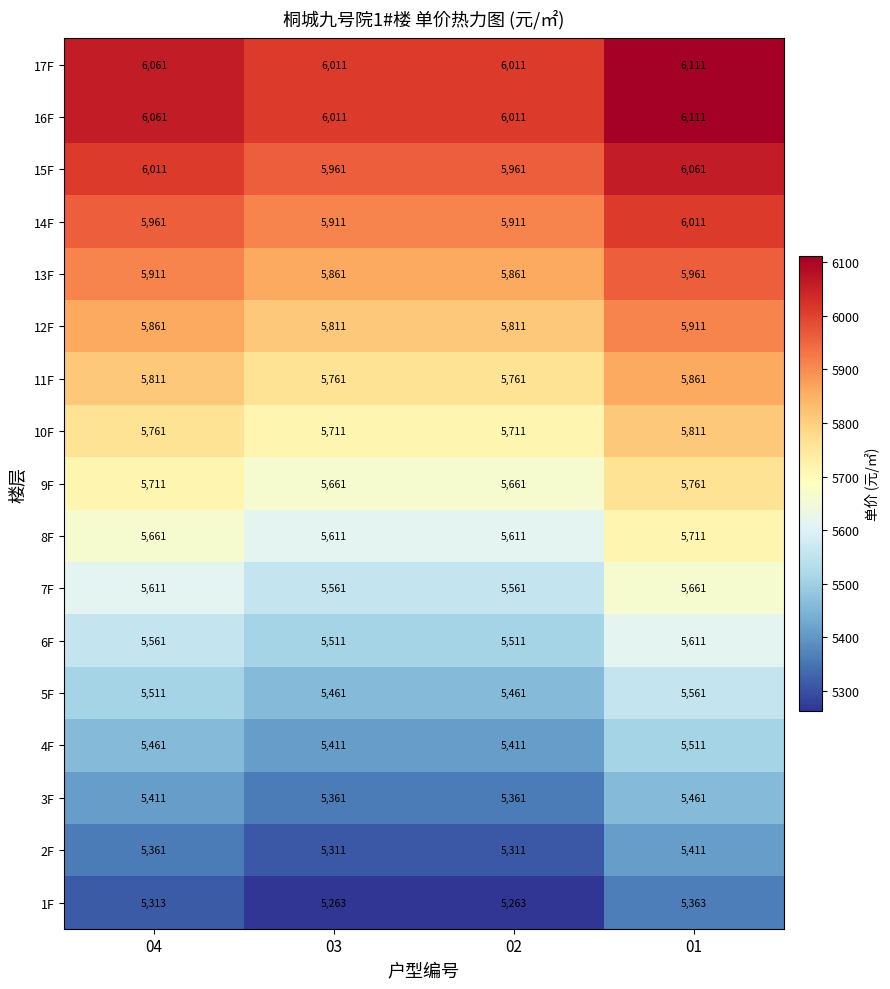

Read the 7F value at 02.

5561